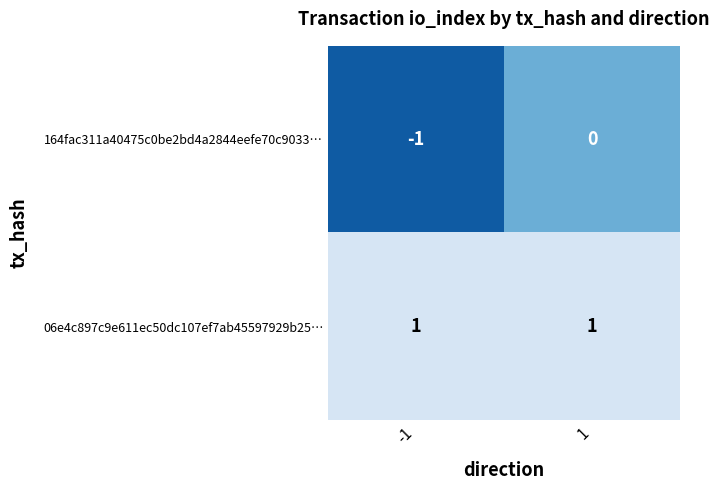

Reading left to right, list all the values displayed in this chart.

164fac311a40475c0be2bd4a2844eefe70c9033…: -1=-1	1=0
06e4c897c9e611ec50dc107ef7ab45597929b25…: -1=1	1=1